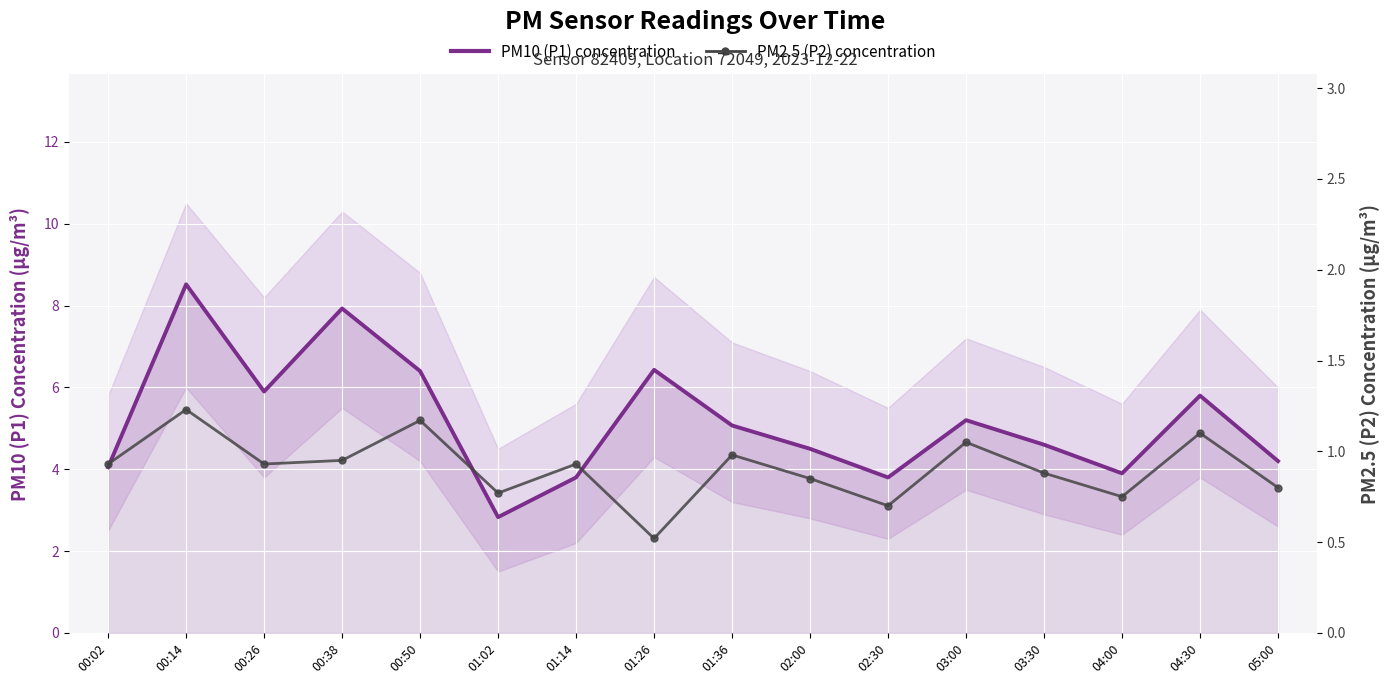

What is the average value of the PM10 (P1) concentration series?

5.2